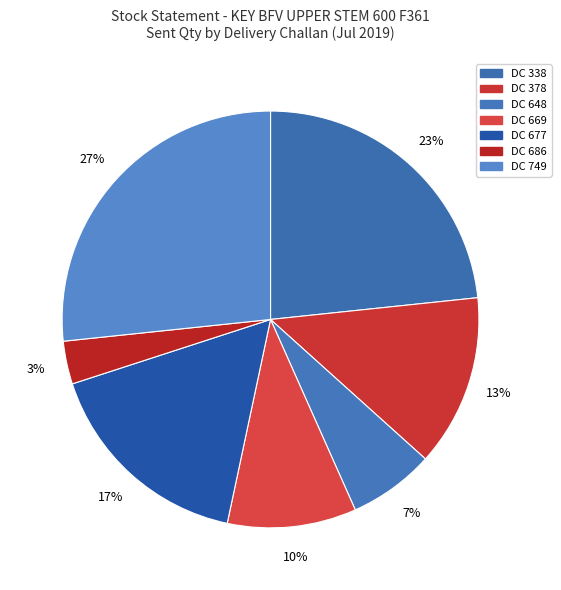

What is the largest slice in the pie chart?

DC 749